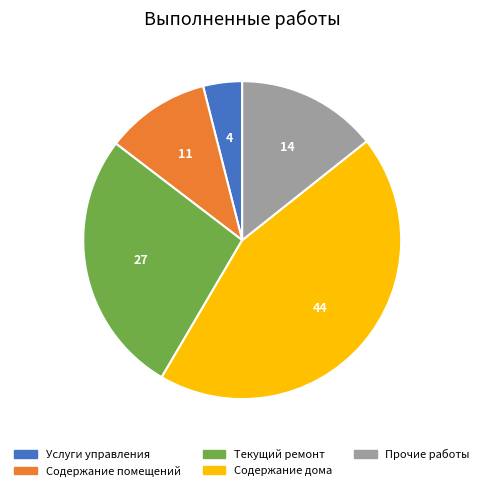

Rank the categories by value from lowest to highest.

Услуги управления, Содержание помещений, Прочие работы, Текущий ремонт, Содержание дома